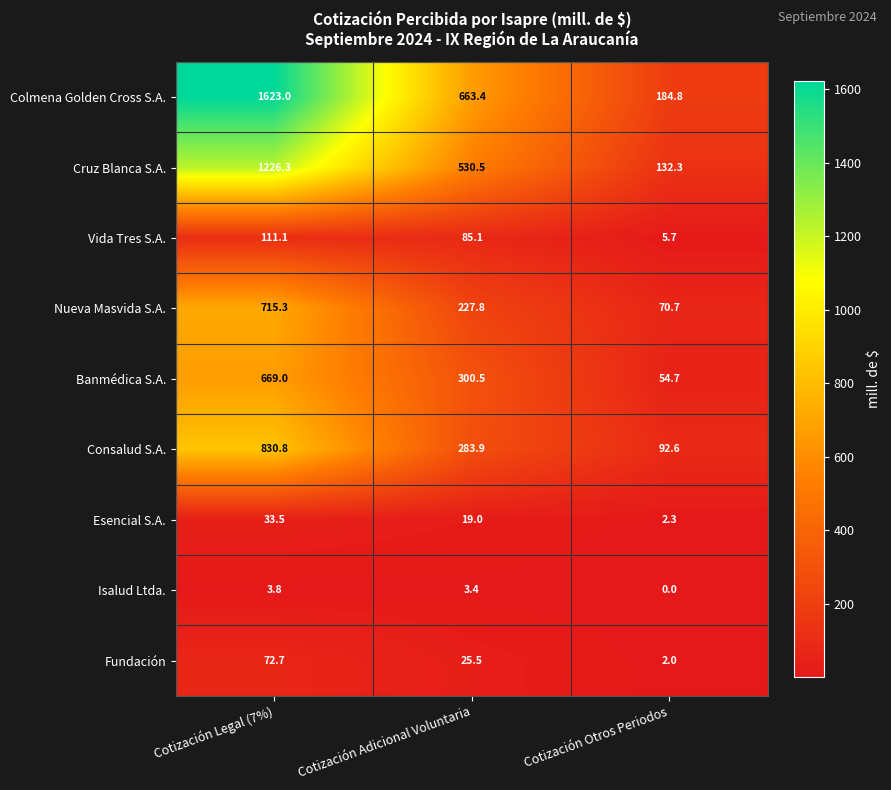

What is the difference between the highest and lowest values at Cotización Otros Periodos?

184.8